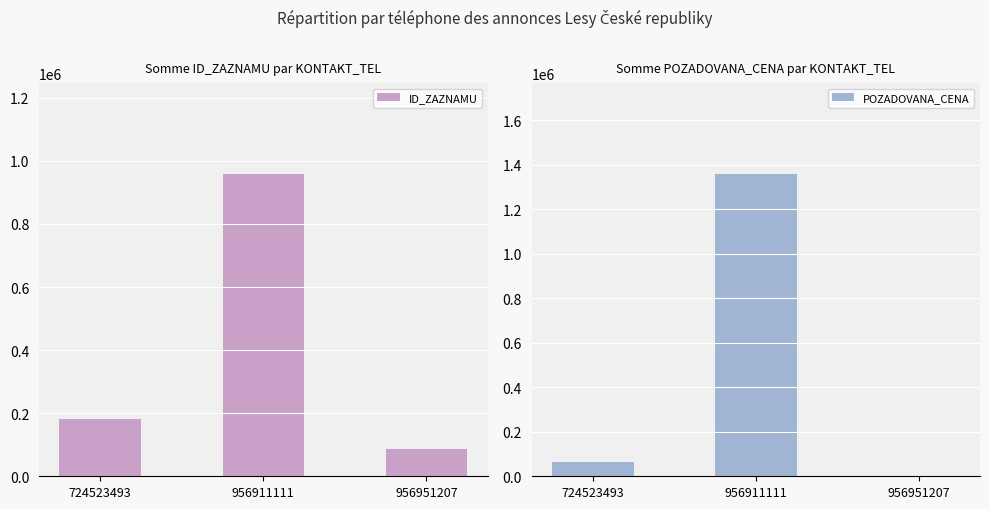

Which series has the largest range (max minus min)?

POZADOVANA_CENA